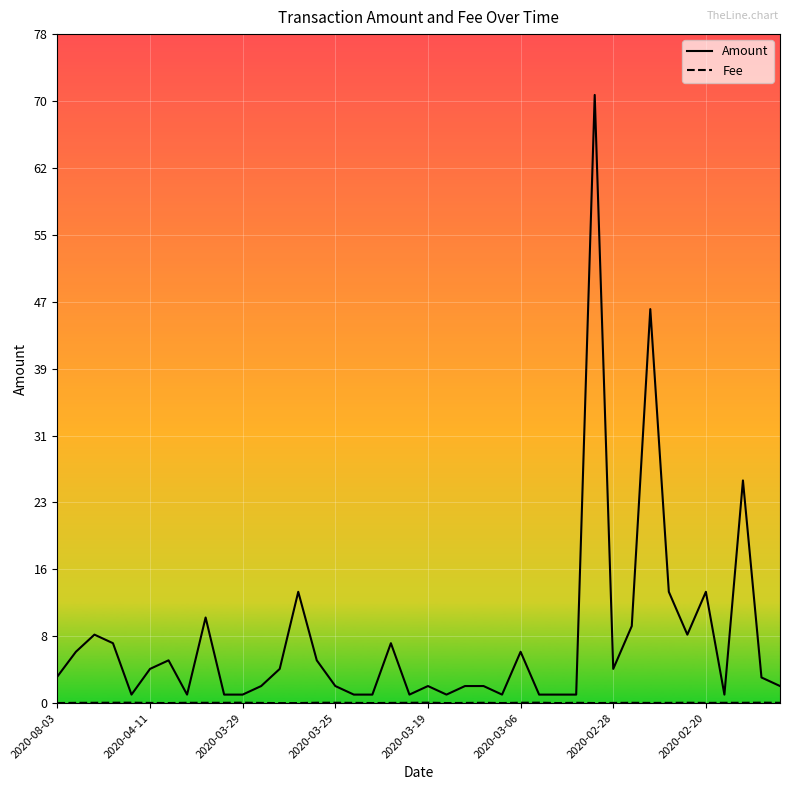

Which series has the largest total across all categories?

Amount